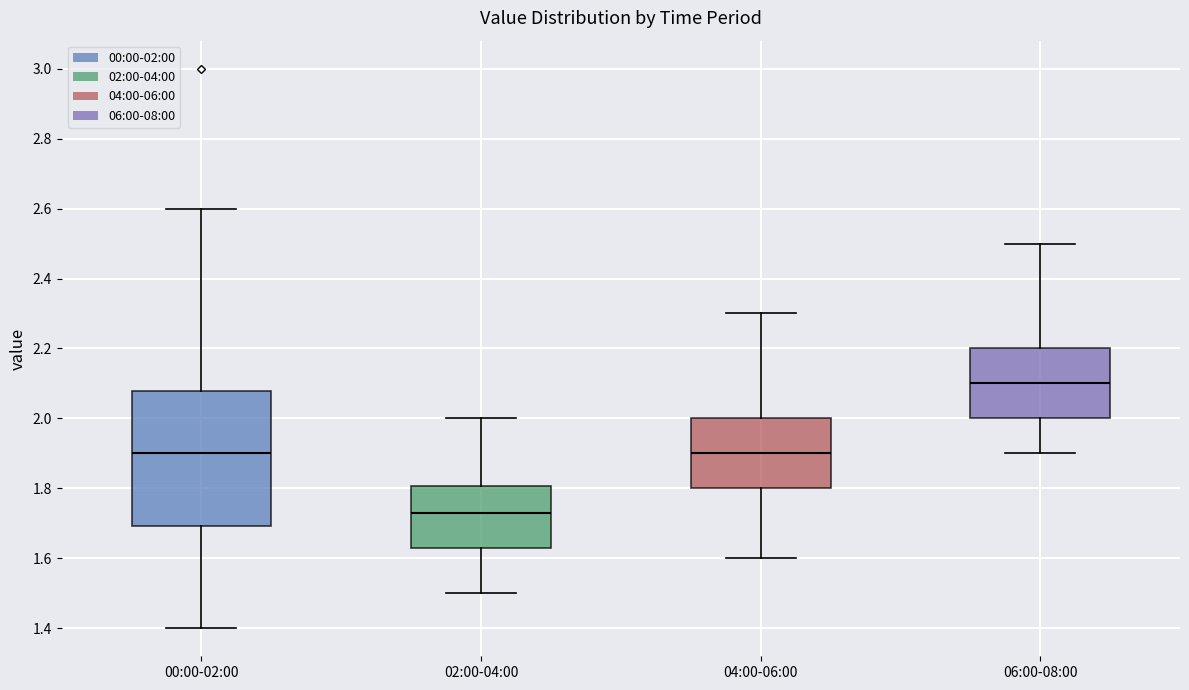

Reading left to right, transcribe this box plot: for each box, give where its median line is, the range the box spans, and where its two whiskers end, as read against the y-axis. The values are not printed on the chart, so give them approximately, as read against the axis.

00:00-02:00: median 1.90, box 1.70 to 2.08, whiskers 1.40 to 2.60
02:00-04:00: median 1.74, box 1.64 to 1.80, whiskers 1.50 to 2.00
04:00-06:00: median 1.90, box 1.80 to 2.00, whiskers 1.60 to 2.30
06:00-08:00: median 2.10, box 2.00 to 2.20, whiskers 1.90 to 2.50